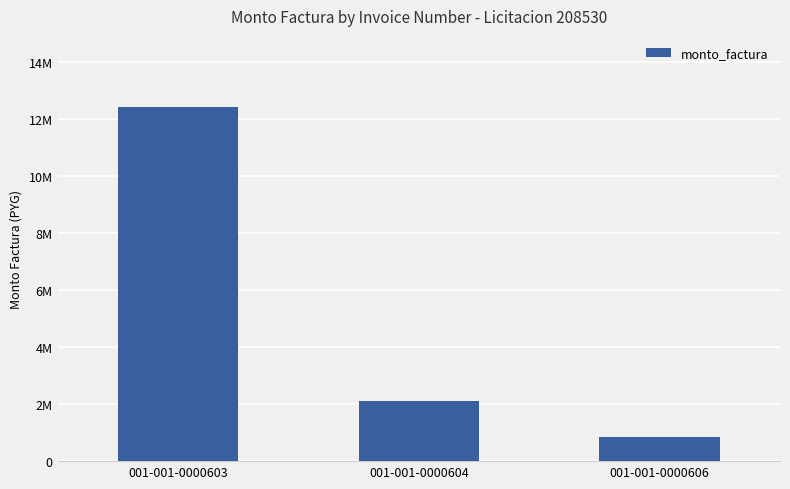

What is the value of the 3rd bar from the left?

858000